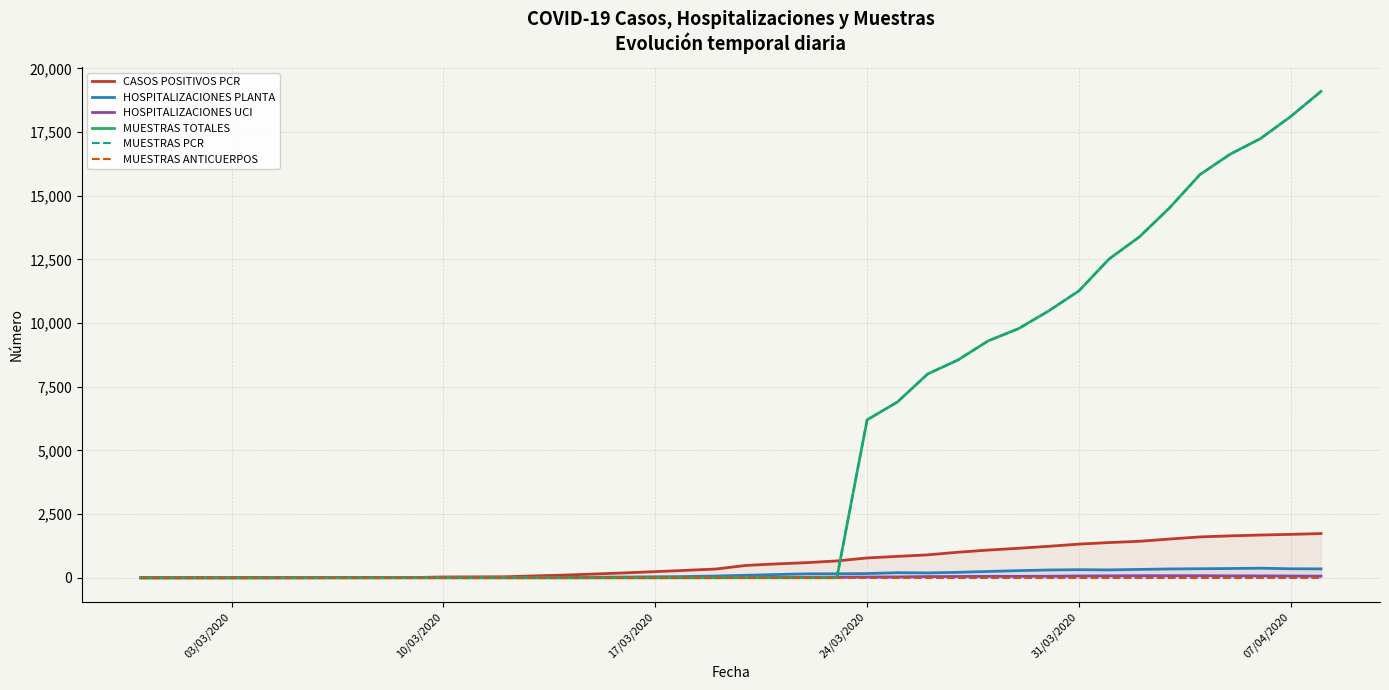

True or false: MUESTRAS PCR and HOSPITALIZACIONES UCI intersect in this chart.

True